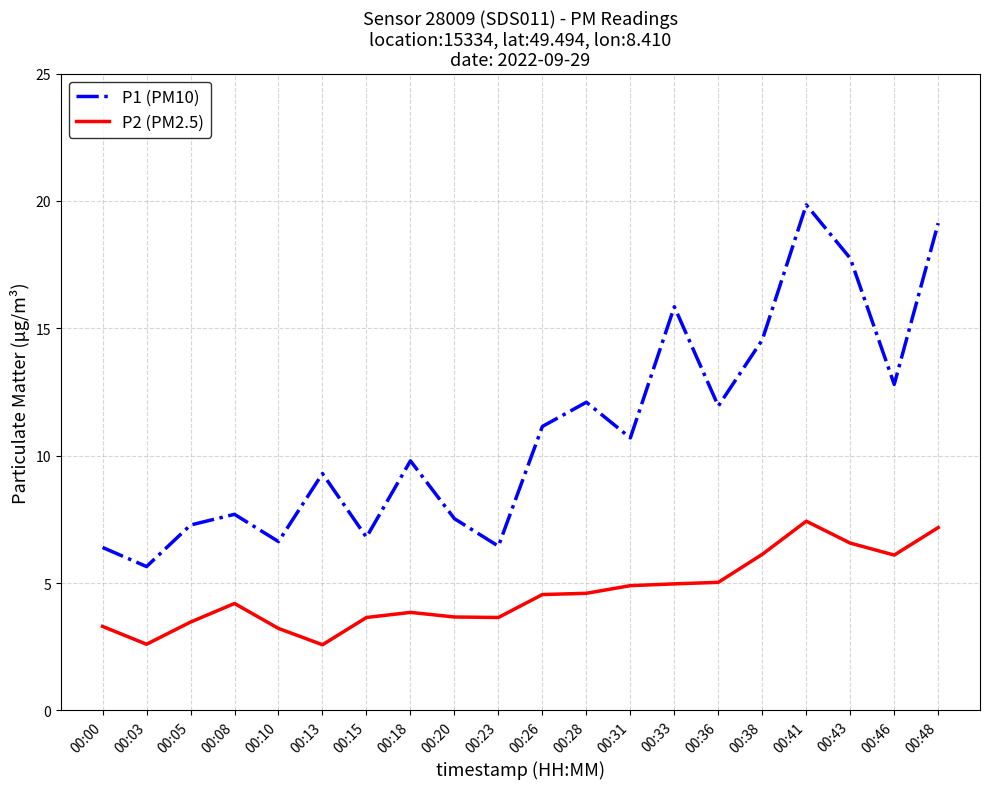

True or false: P2 (PM2.5) and P1 (PM10) intersect in this chart.

False